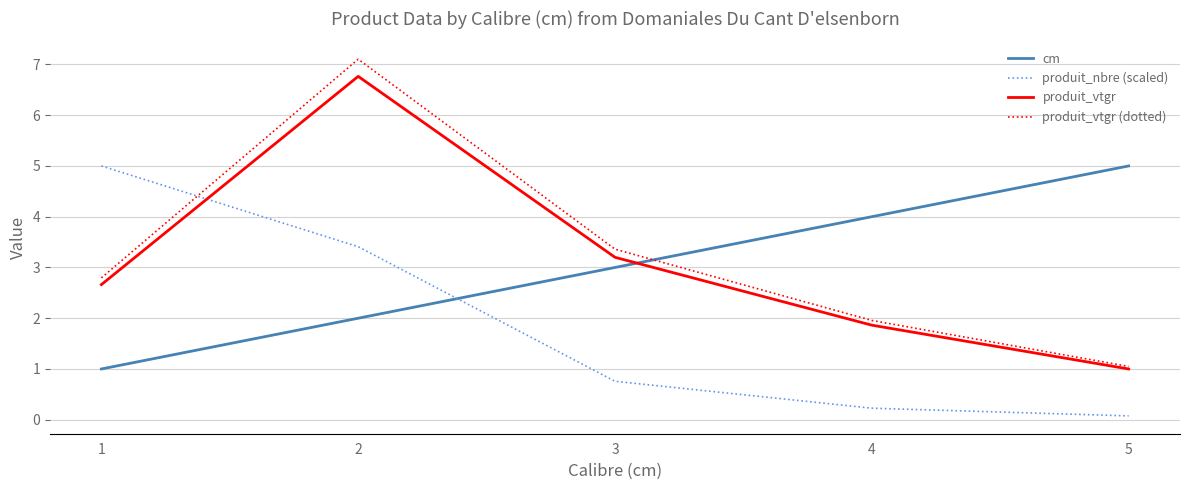

How many cm values are between 2 and 4?

3